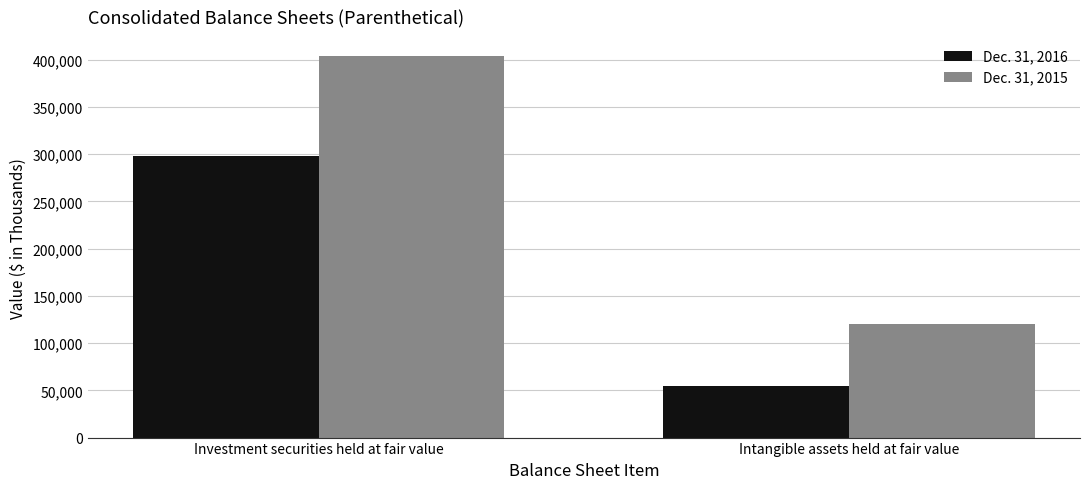

What is the highest value of the Dec. 31, 2015 series?

403703